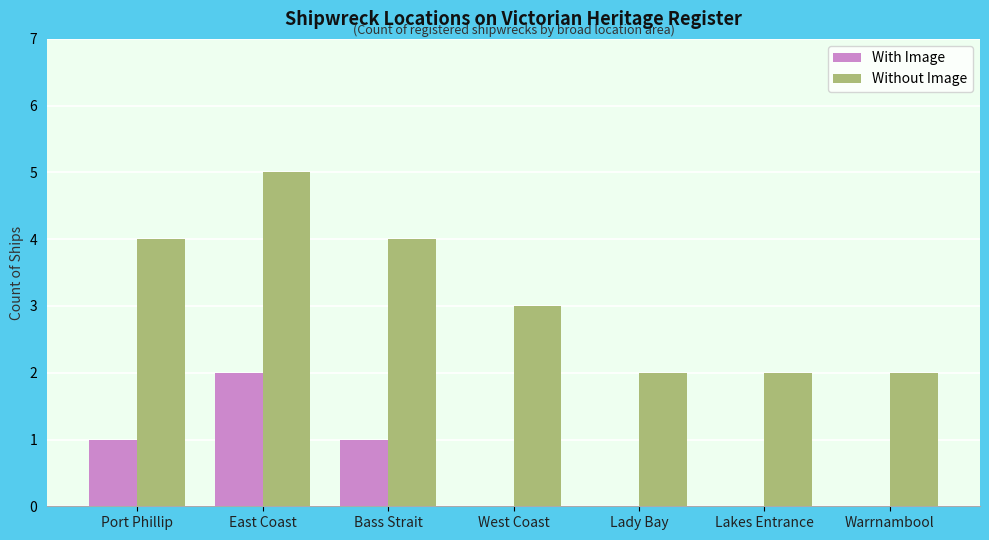

At which category does the chart reach its peak across all series?

East Coast